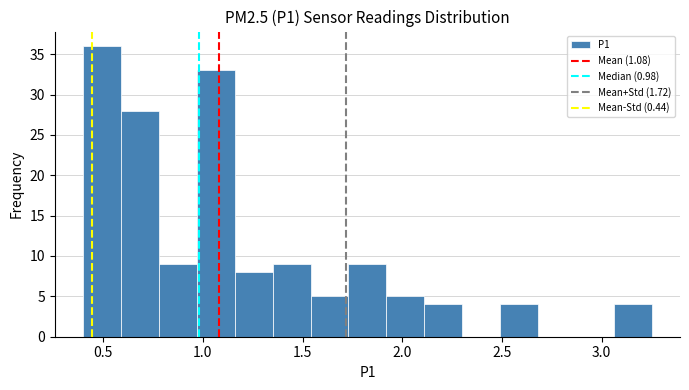

Around what value on the x-axis is the tallest bar? Give the approximate position of its centre, as read against the axis.

0.50